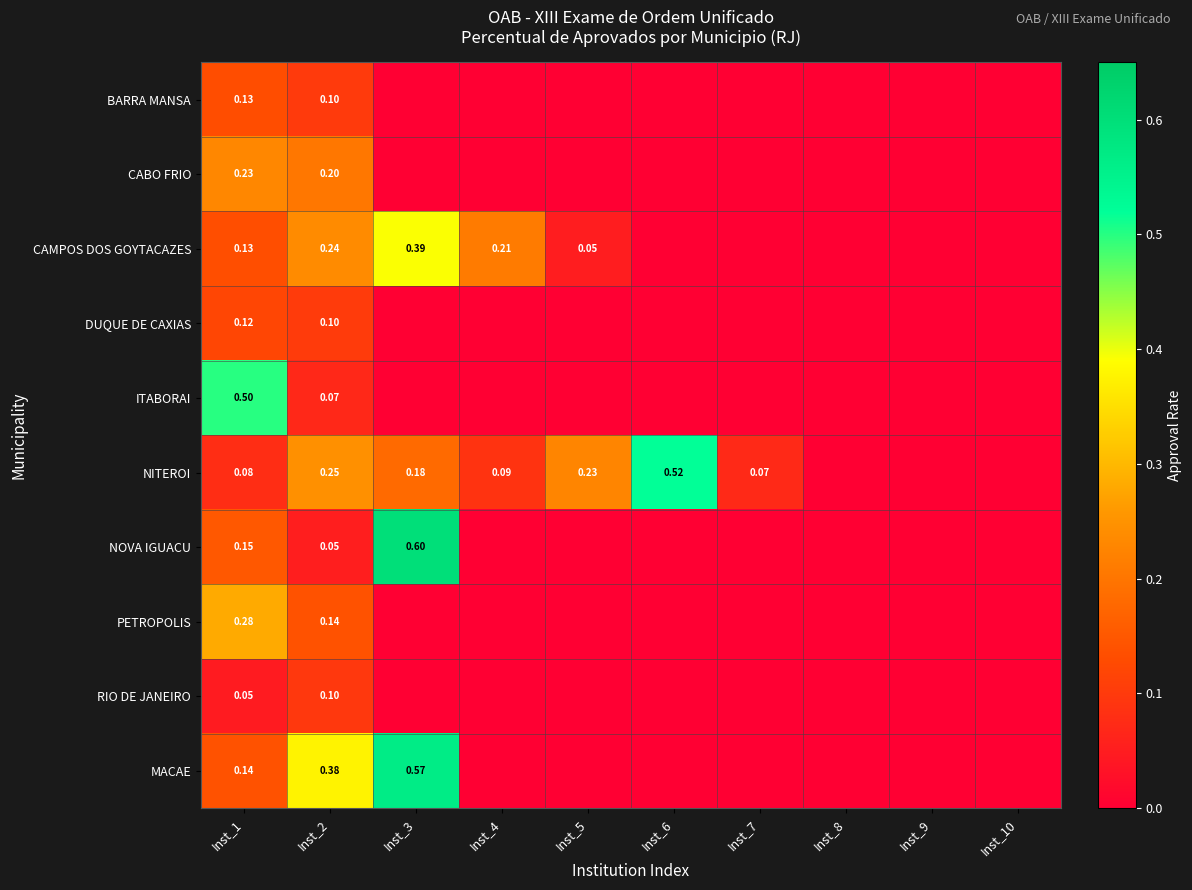

Is the value of ITABORAI at Inst_2 greater than the value of NOVA IGUACU at Inst_1?

No